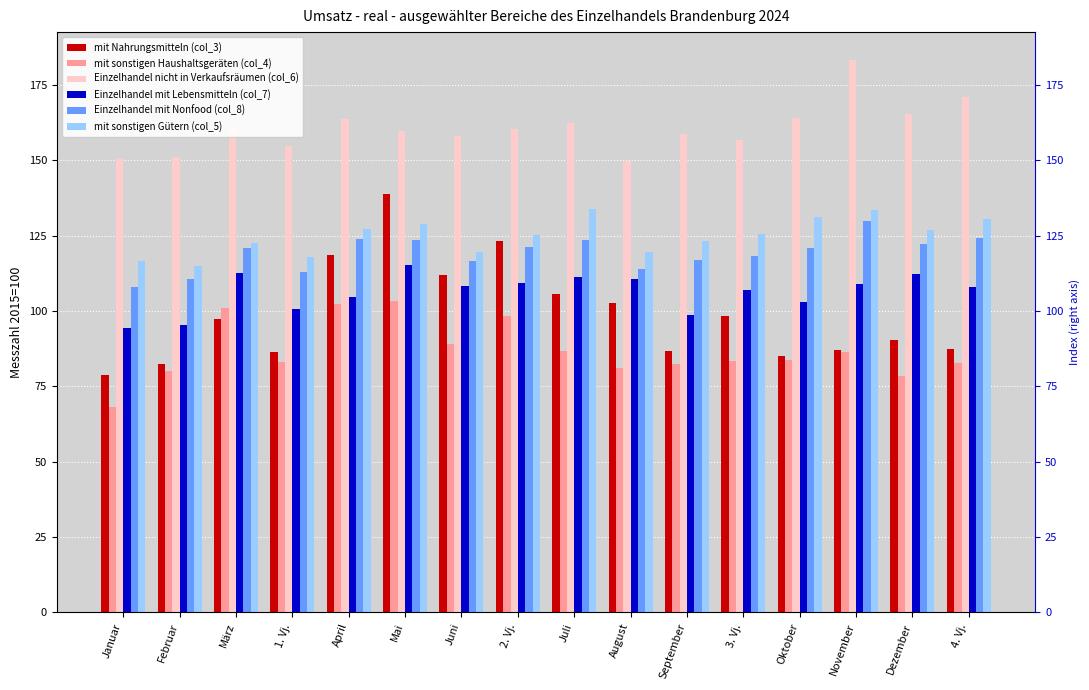

Where does the Einzelhandel mit Nonfood (col_8) series first go above 121?

April